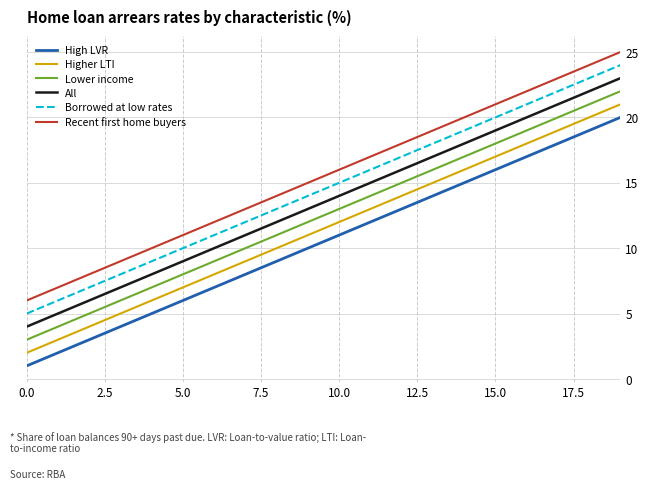

True or false: Recent first home buyers and Lower income intersect in this chart.

False